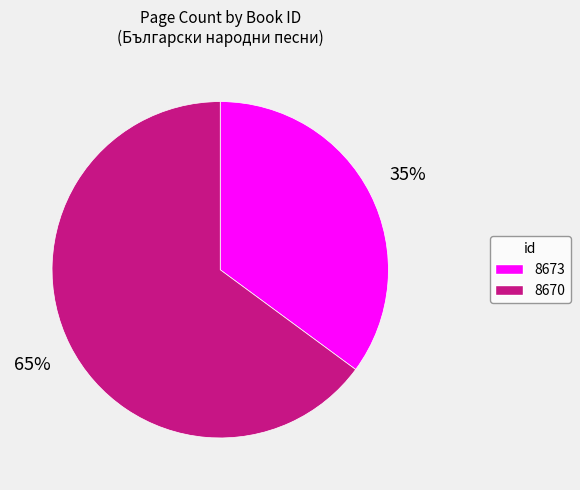

Does any single category account for the majority?

Yes